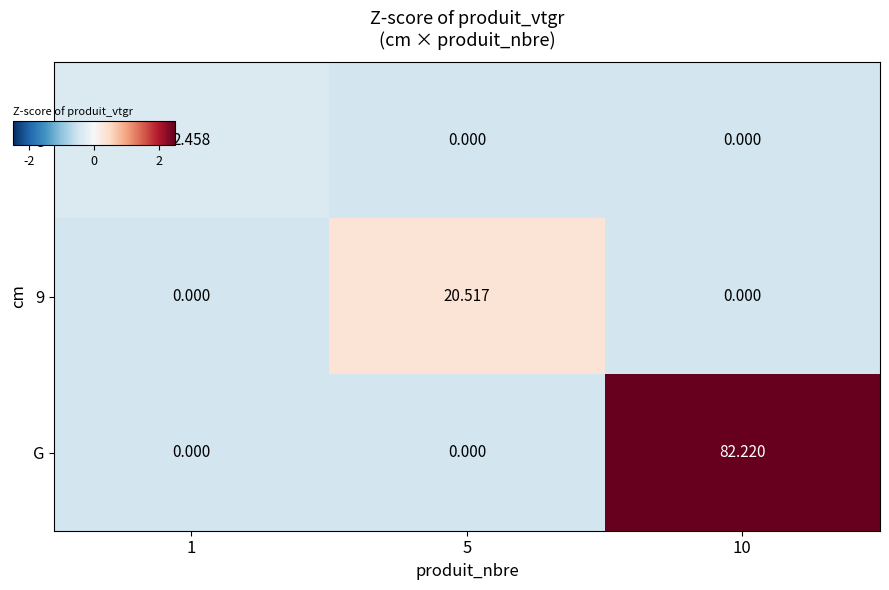

Which series has the widest spread of values?

G